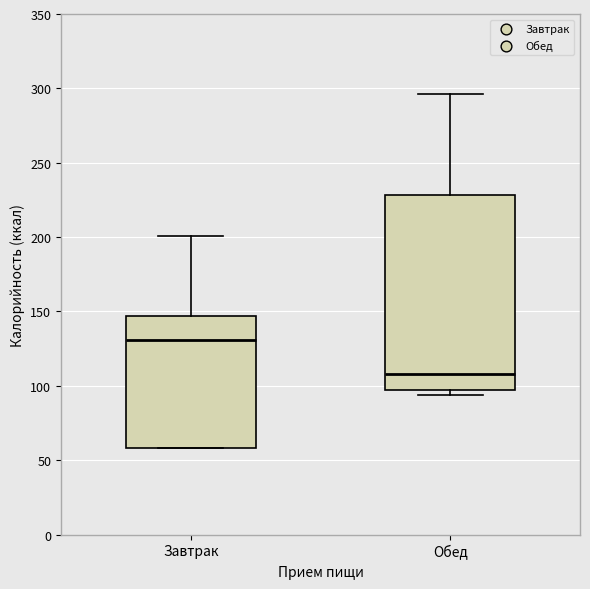

Comparing the boxes themselves (not the whiskers), which one is the tallest?

Обед